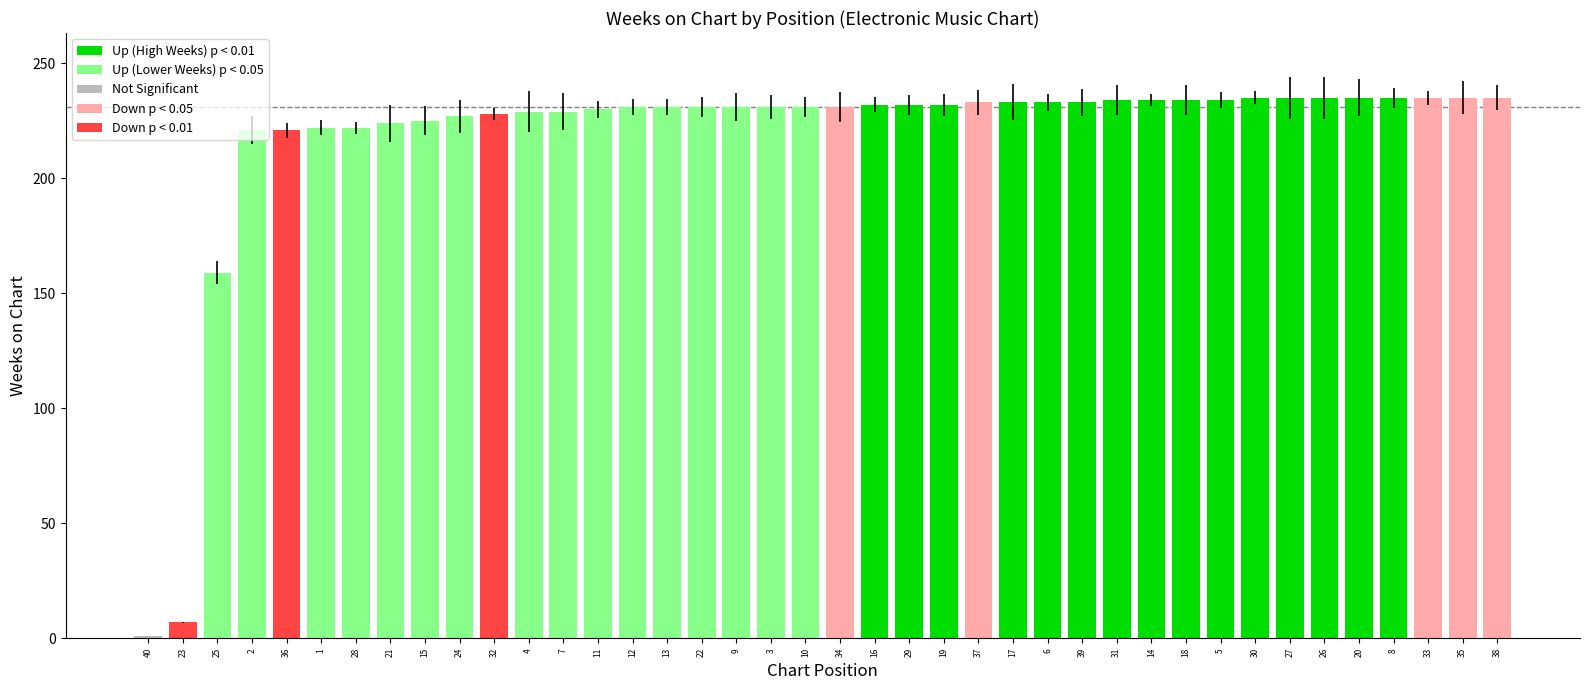

How many bars are there in total?

40